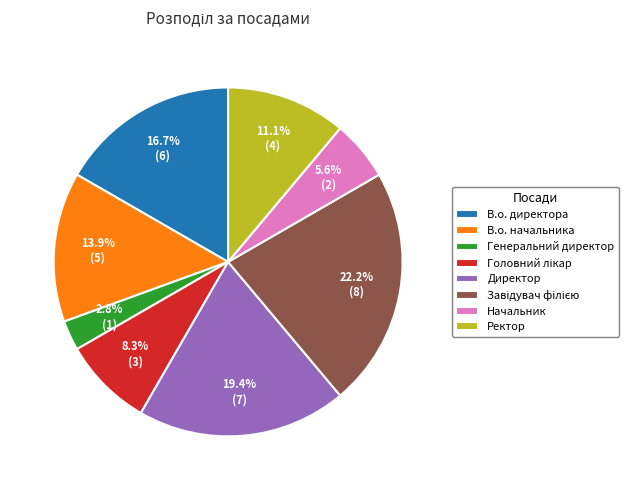

Does any single category account for the majority?

No